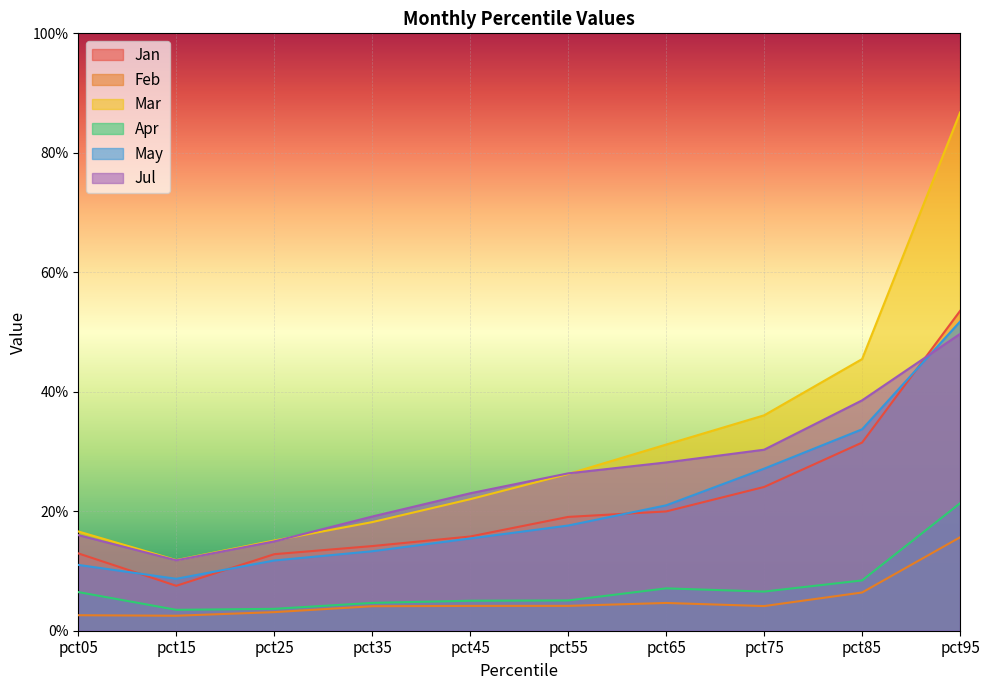

The Mar series shows 0.1 at pct35. True or false?

False